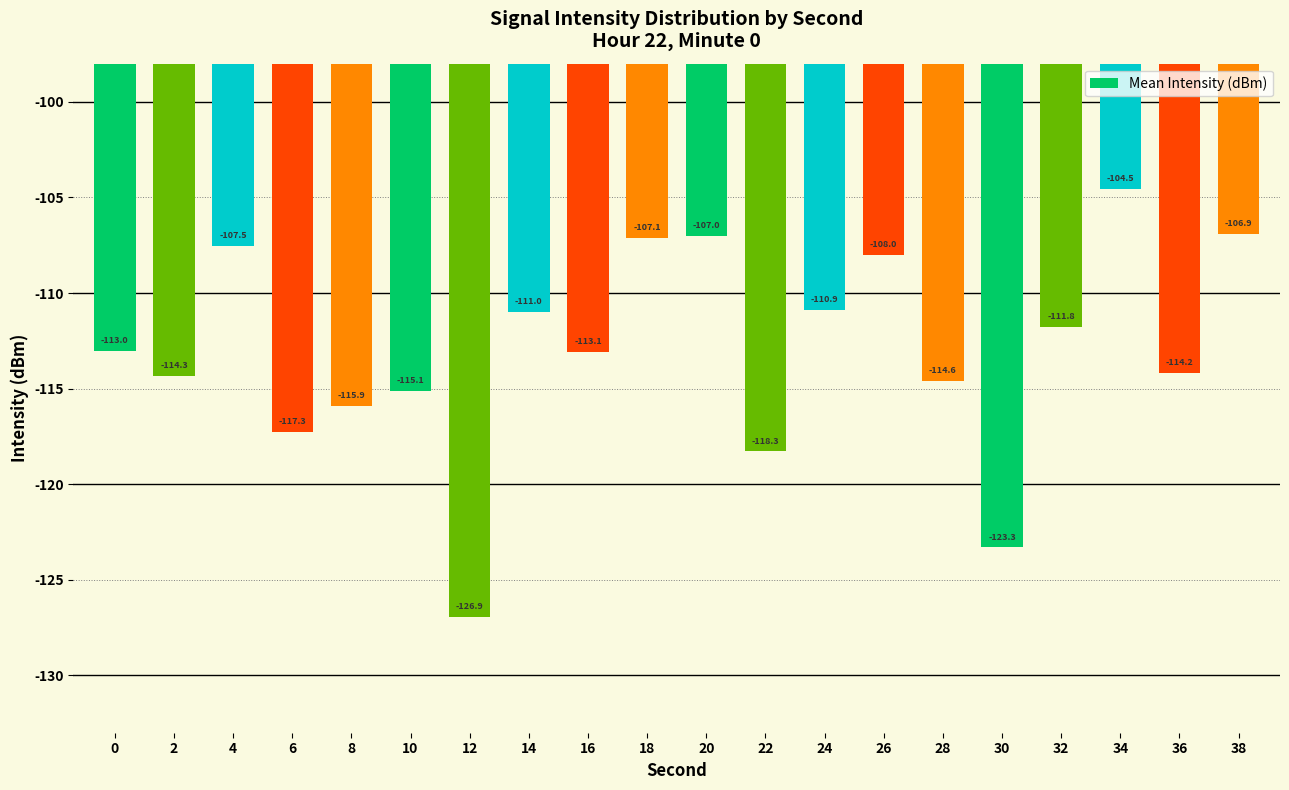

The chart shows a value of -115.9 at 8. True or false?

True